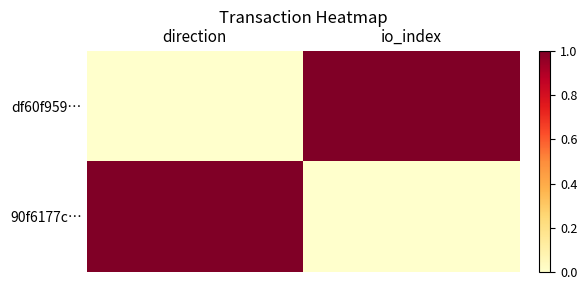

Reading left to right, extract all data points from this chart.

df60f959…: direction=0	io_index=1
90f6177c…: direction=1	io_index=0